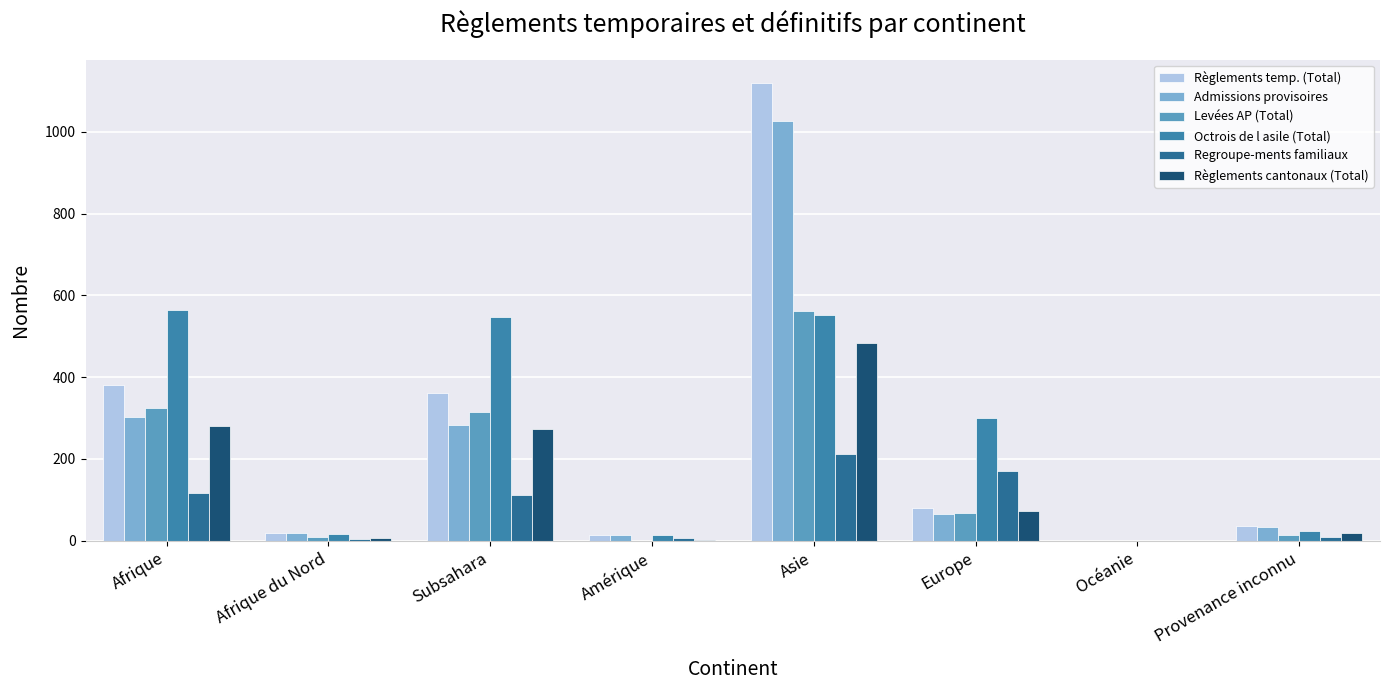

Are the bars horizontal?

No